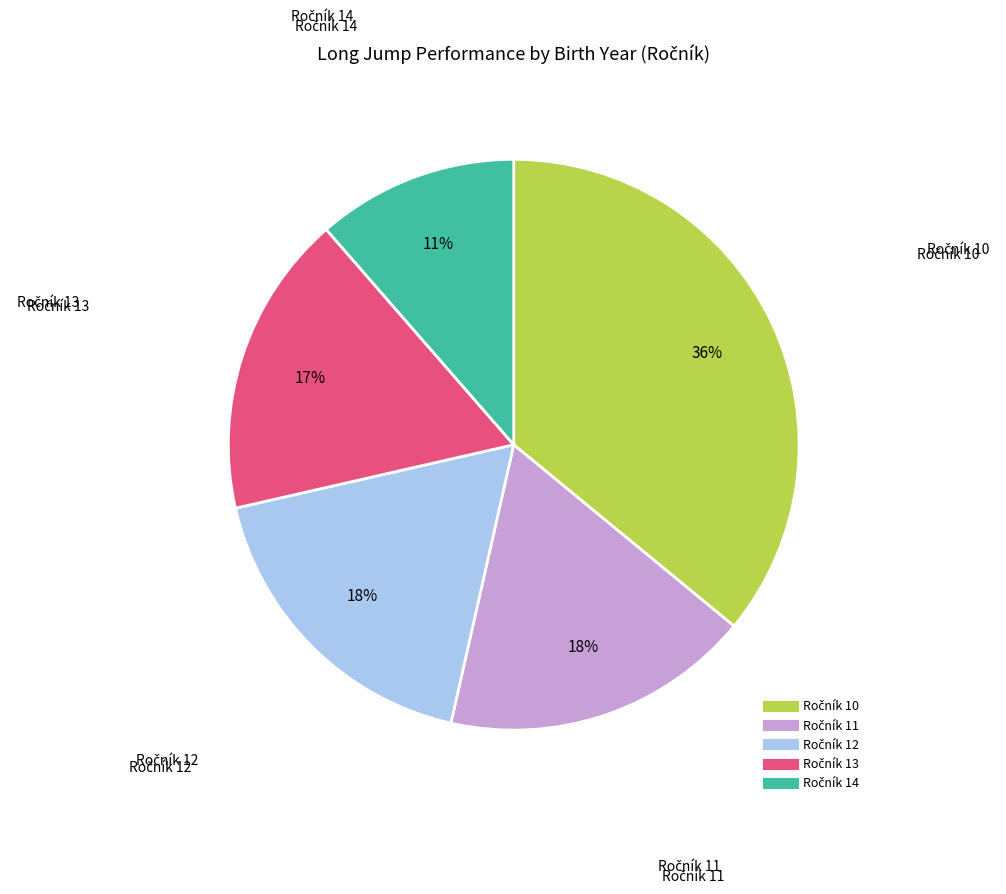

Is there a majority slice in this chart?

No